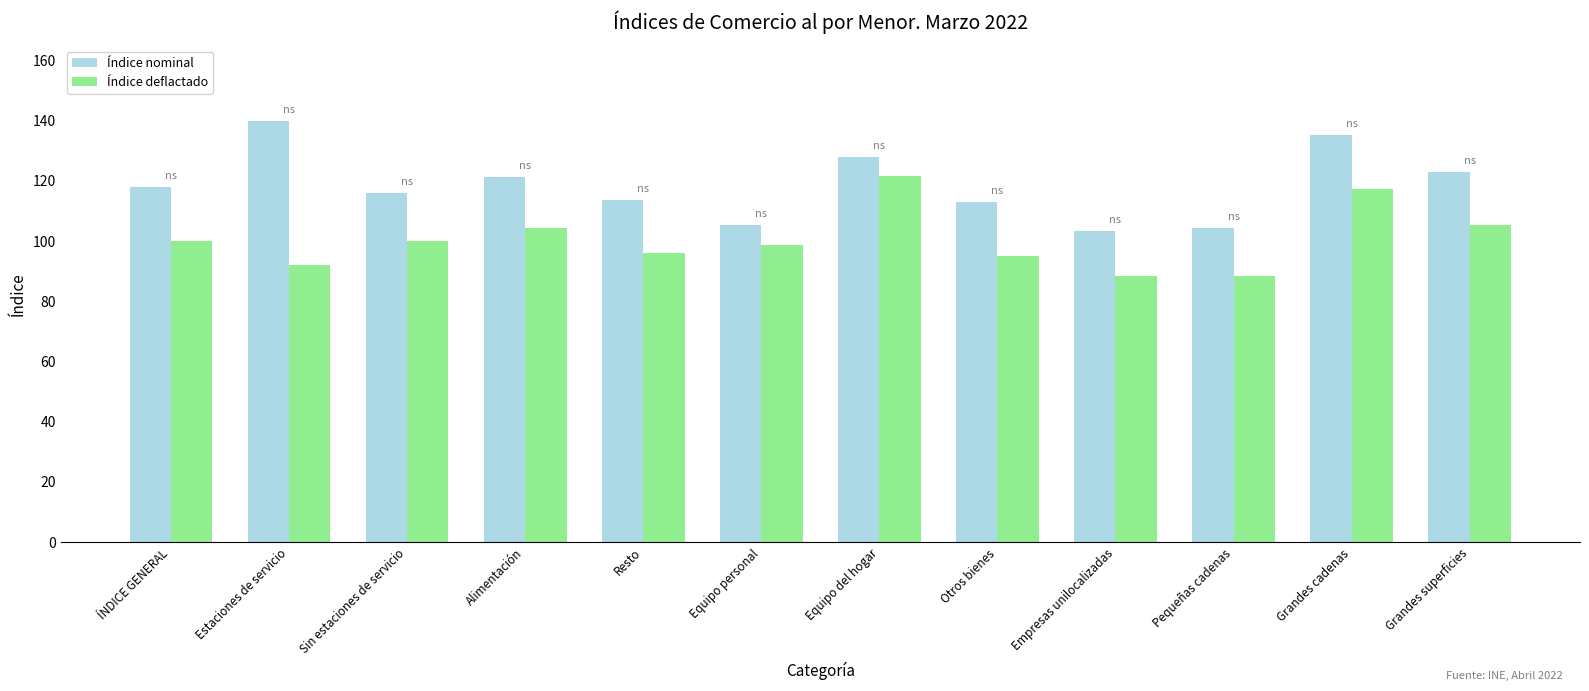

Rank the series at Pequeñas cadenas from lowest to highest value.

Índice deflactado, Índice nominal